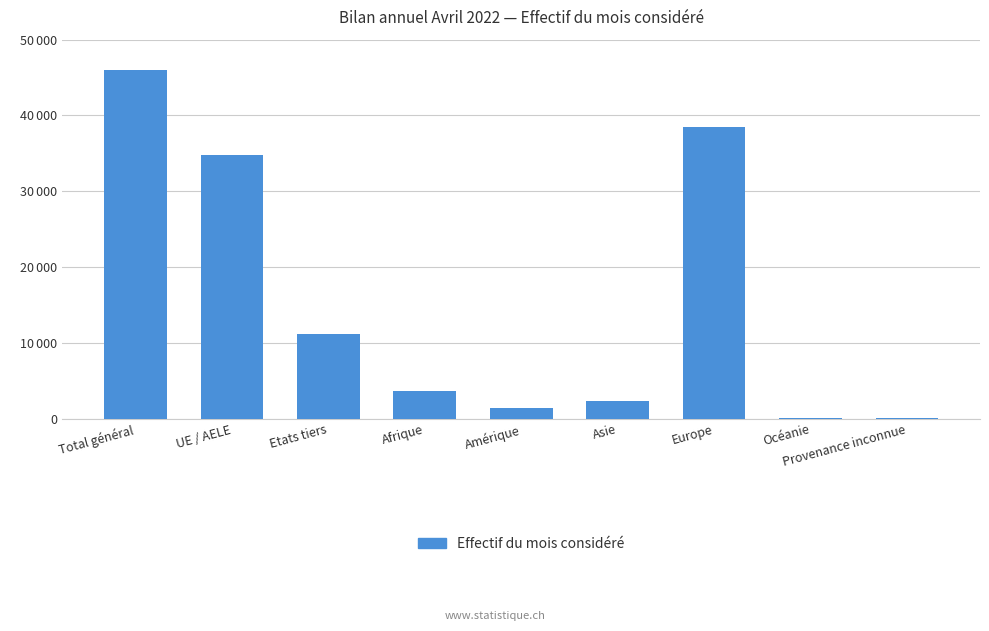

What is the smallest value displayed?

22